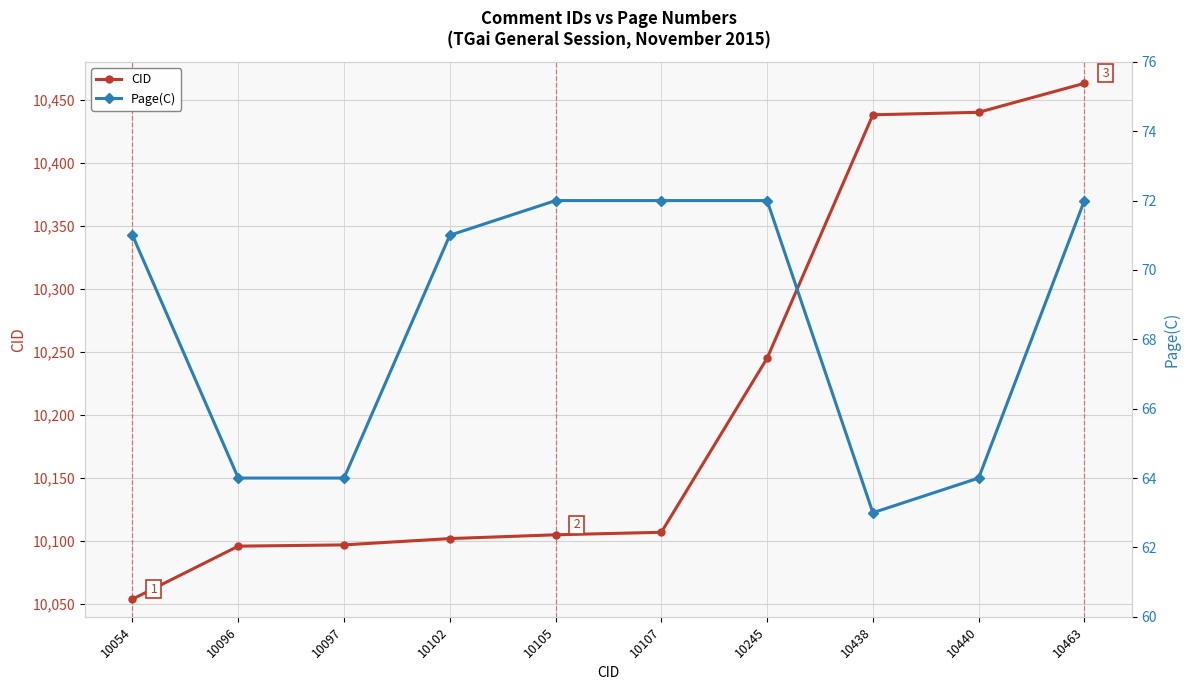

The CID series shows 10102 at 10102. True or false?

True